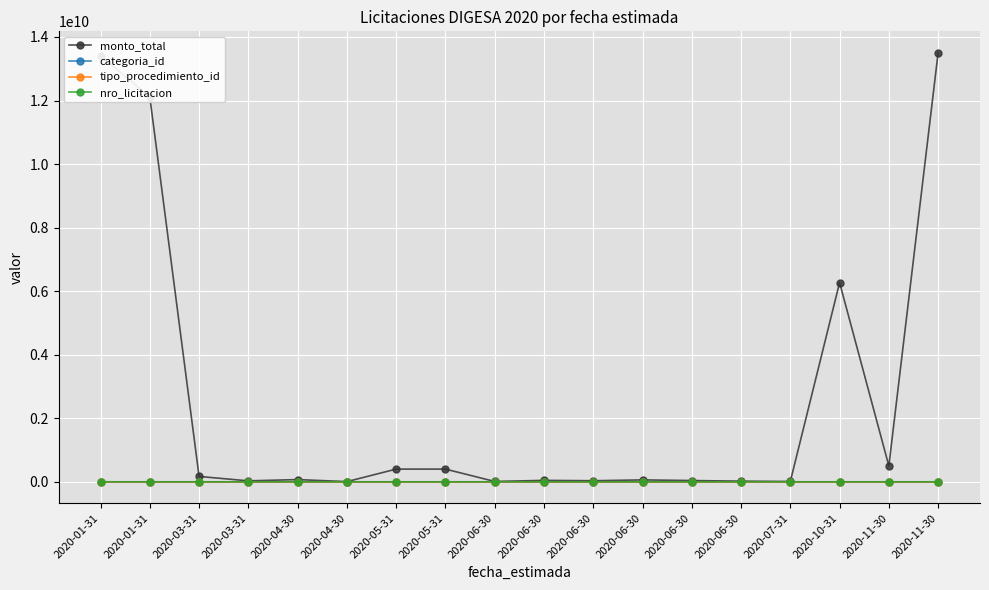

What is the sum of the categoria_id values at 2020-01-31 and 2020-06-30?

61